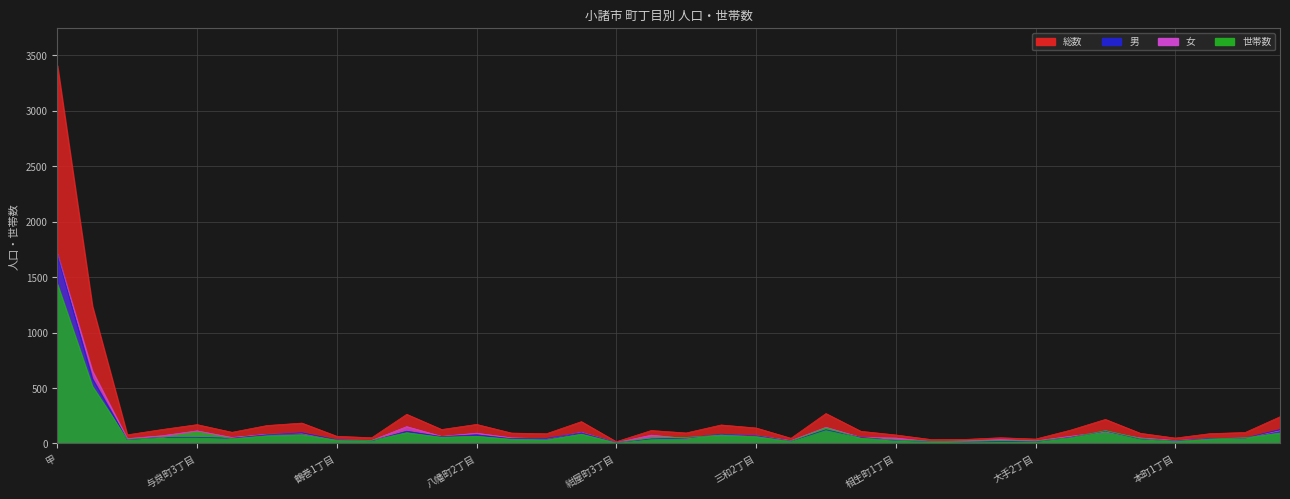

How many data points in 世帯数 are less than 51?

17